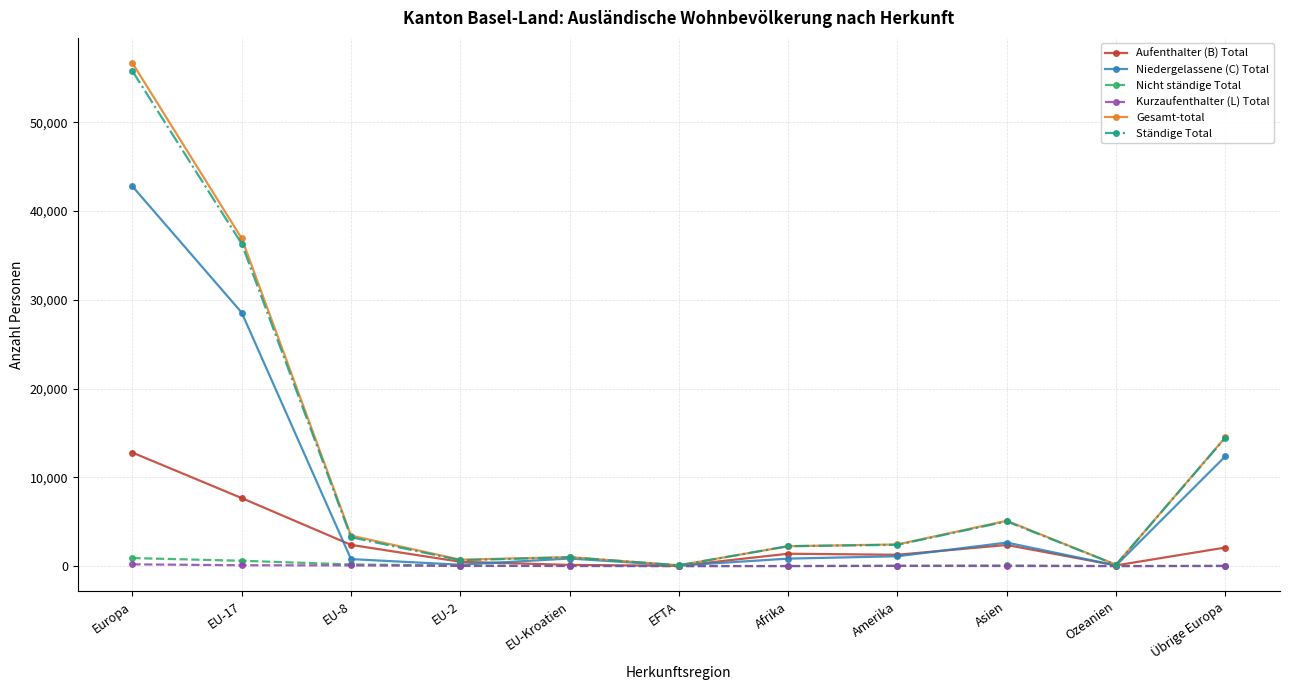

How many lines are shown in the chart?

6